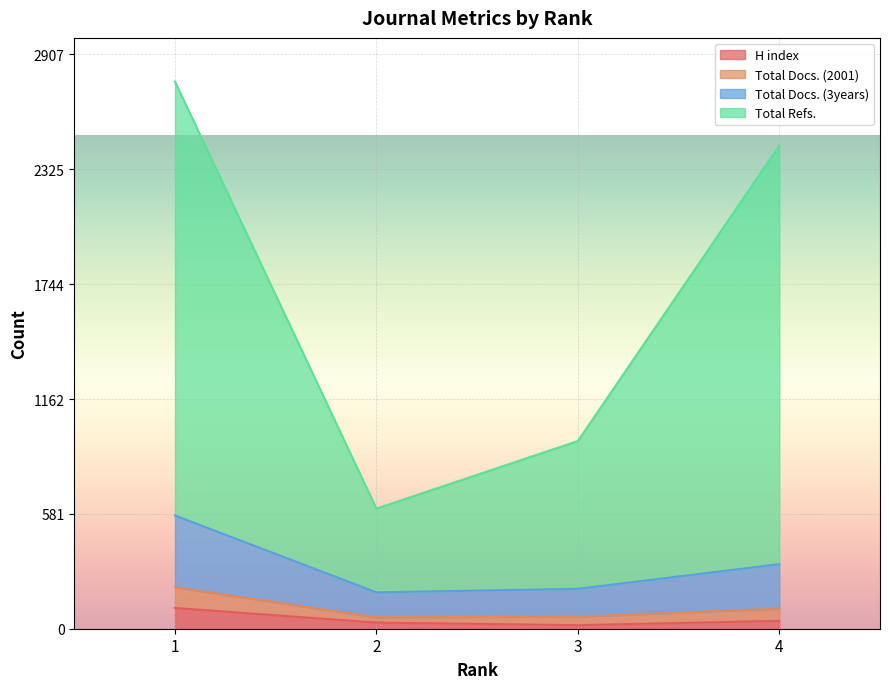

True or false: Total Refs. has more than 2 interior local peaks.

False